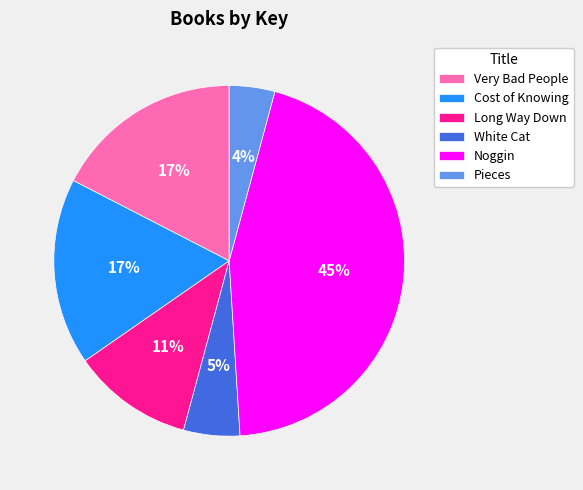

To the nearest percent, what is the difference between the largest and smallest slice percentages?

41%